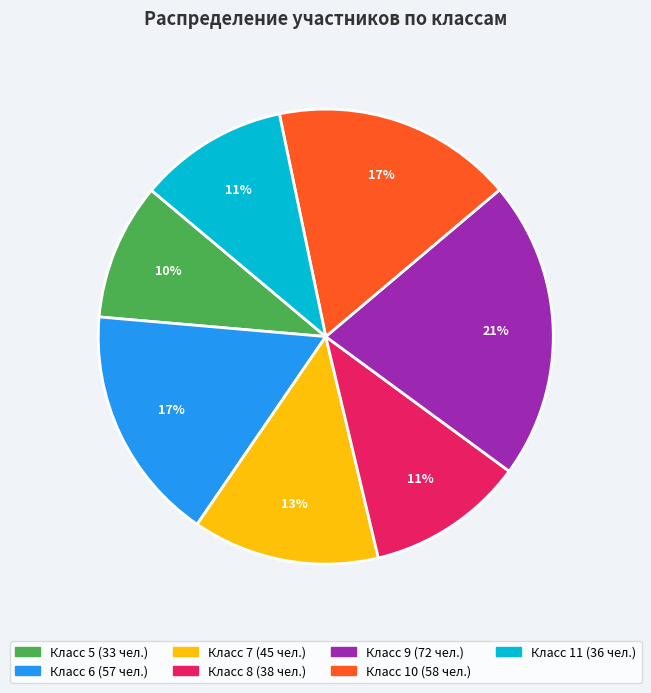

To the nearest percent, what is the average slice percentage?

14%